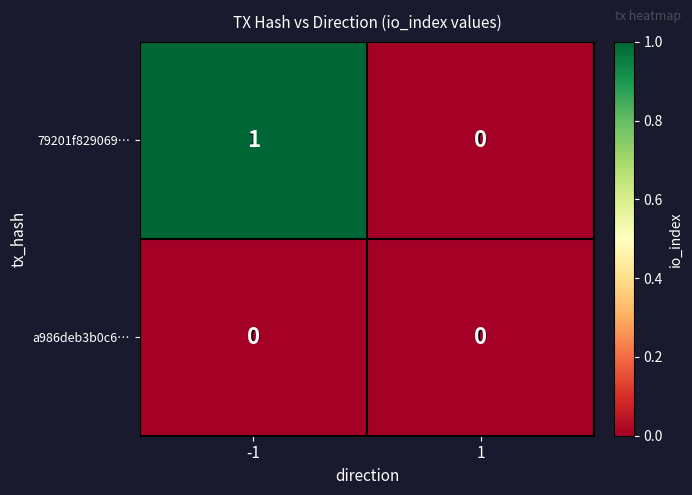

Which series has the largest total across all categories?

79201f829069…